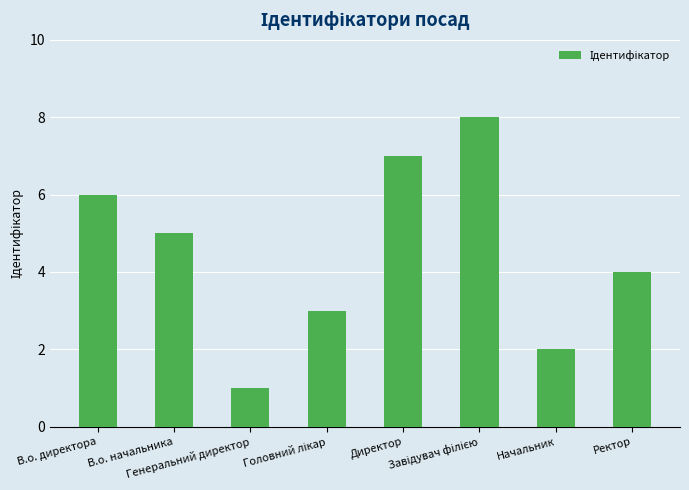

Reading left to right, list all the values displayed in this chart.

6	5	1	3	7	8	2	4